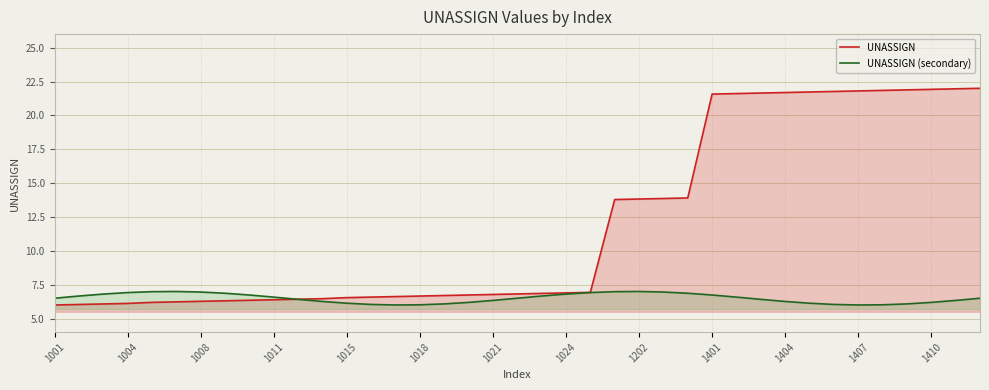

Which series has the largest total across all categories?

UNASSIGN